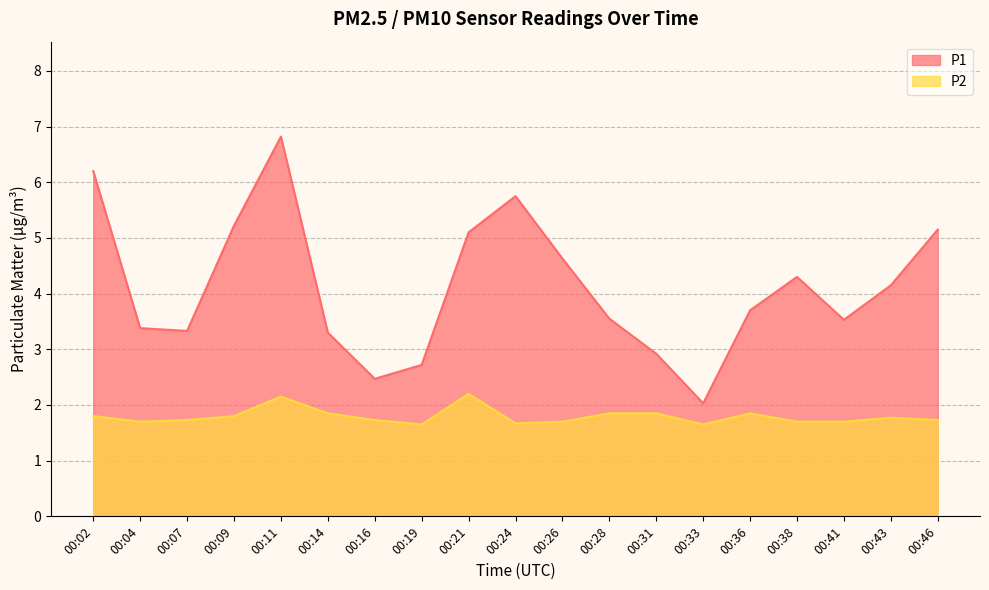

What is the difference between the P2 values at 00:43 and 00:28?

0.1